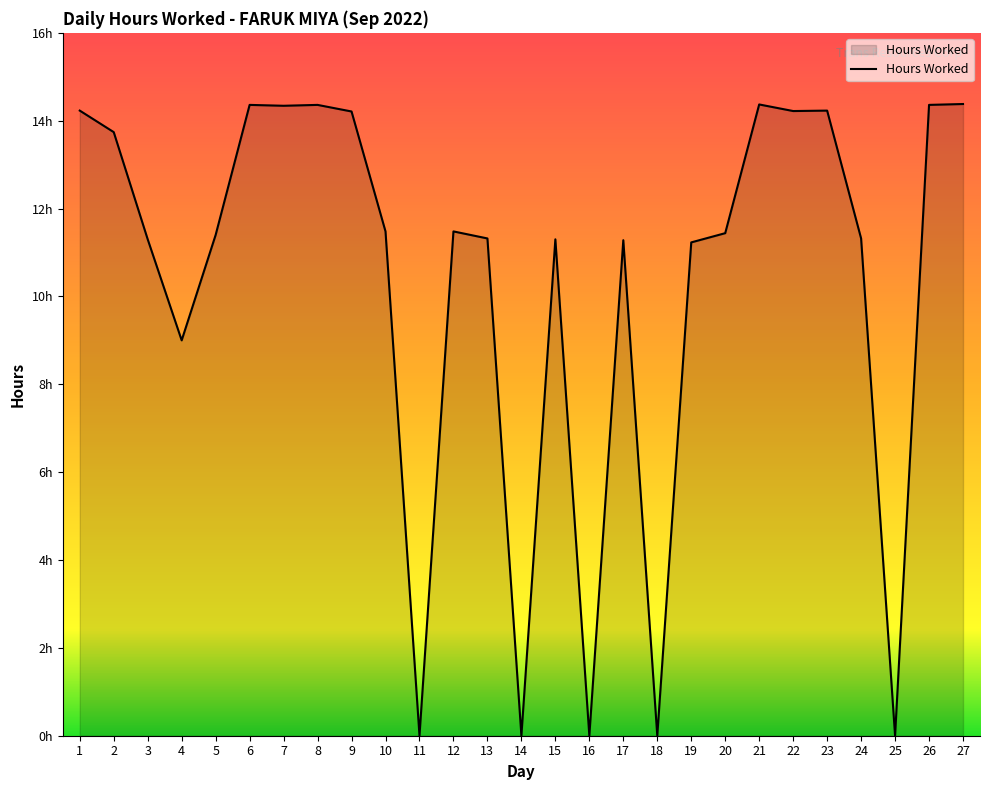

Which label corresponds to the smallest value in the chart?

11